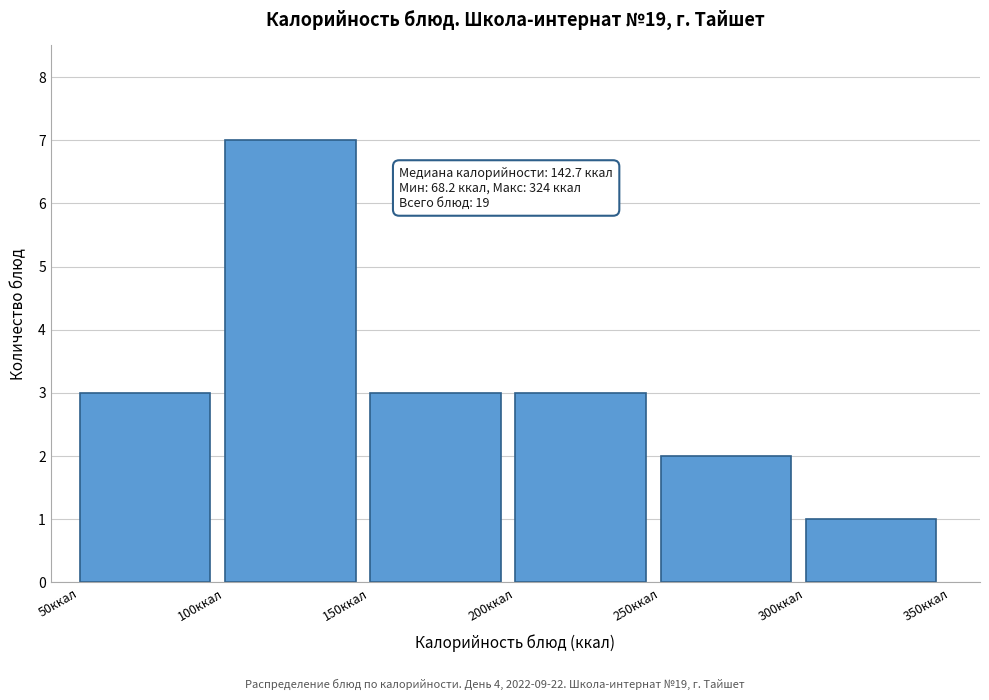

Over which range of the x-axis is the bar tallest?

100 to 150